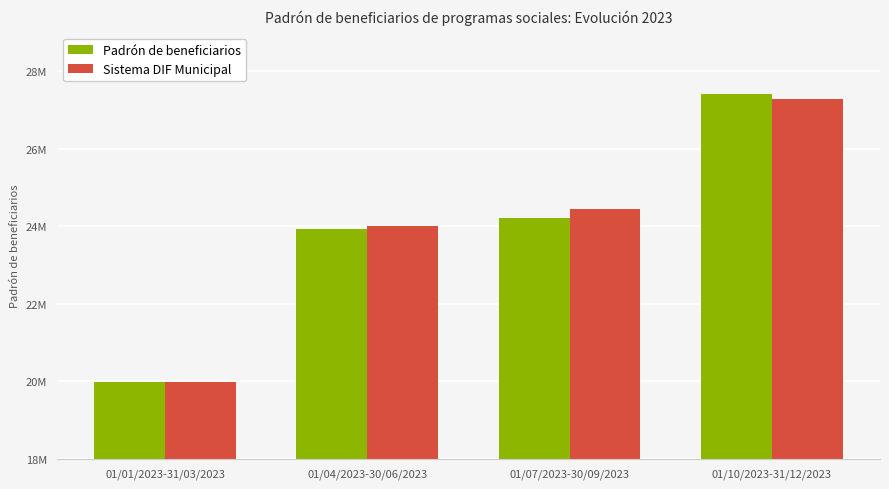

What are all the series names shown in the legend?

Padrón de beneficiarios, Sistema DIF Municipal